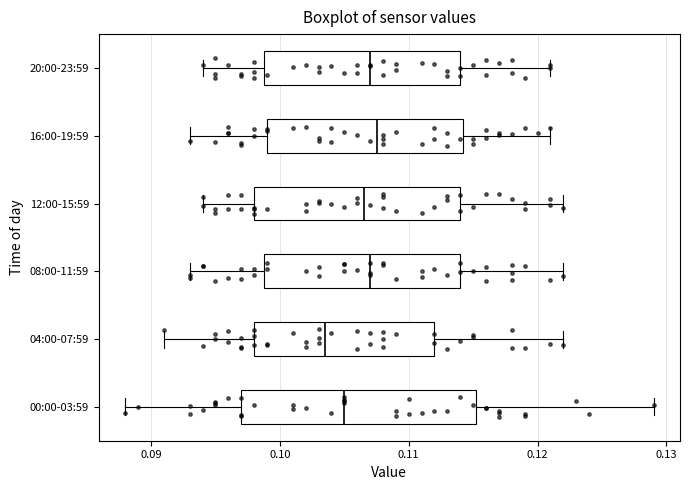

Where is the right edge of the box for 12:00-15:59 on the x-axis? The values are not printed on the chart, so give them approximately, as read against the axis.

0.114